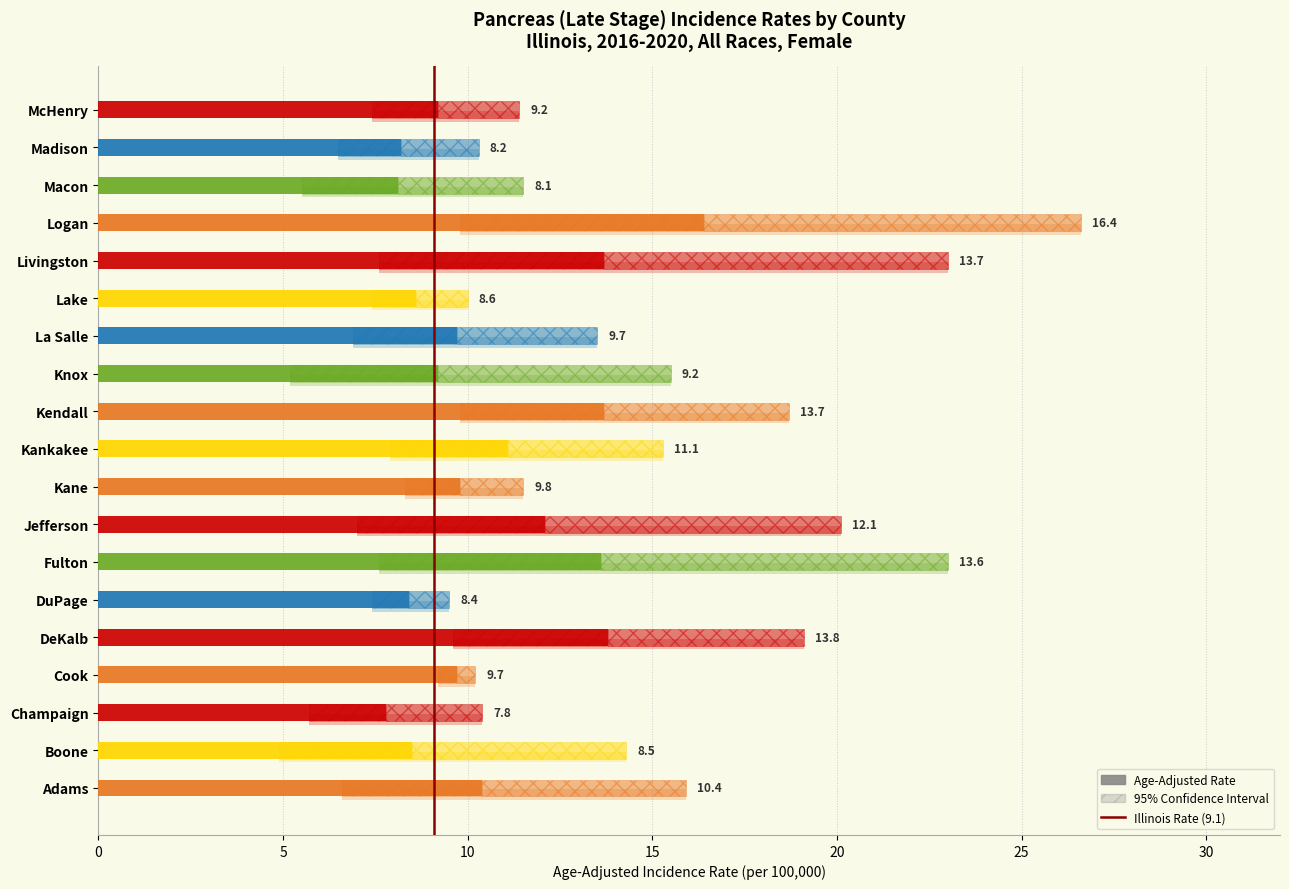

Between Macon and La Salle, which is larger?

La Salle